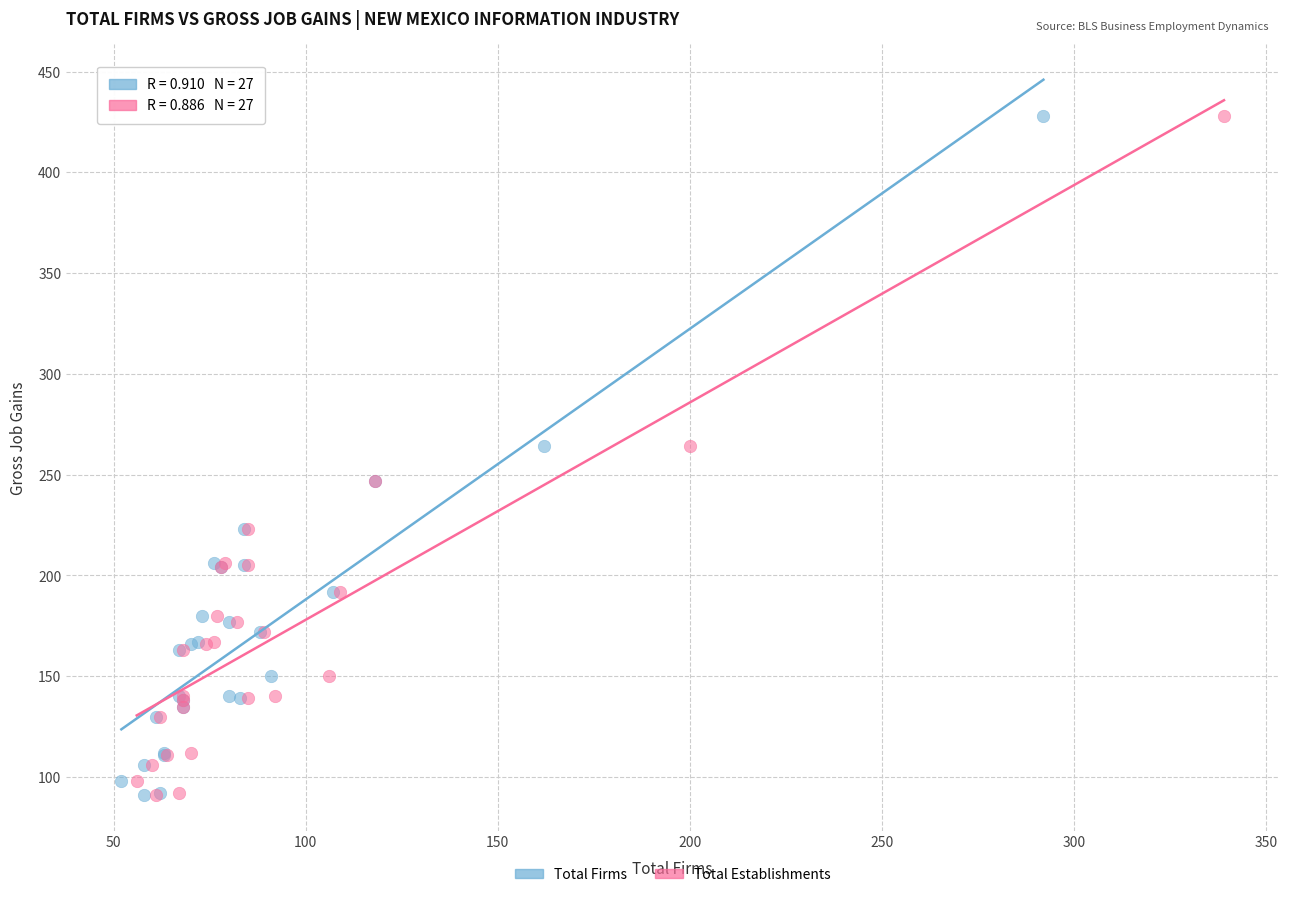

What are all the series names shown in the legend?

Total Firms, Total Establishments